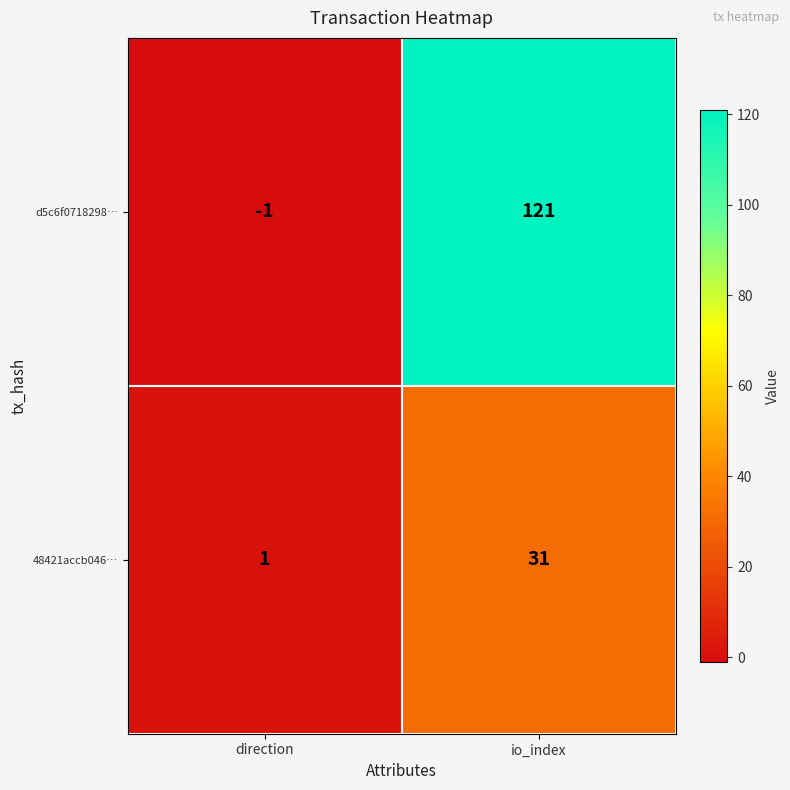

Reading left to right, what are all the values shown in this chart?

d5c6f0718298…: -1	121
48421accb046…: 1	31